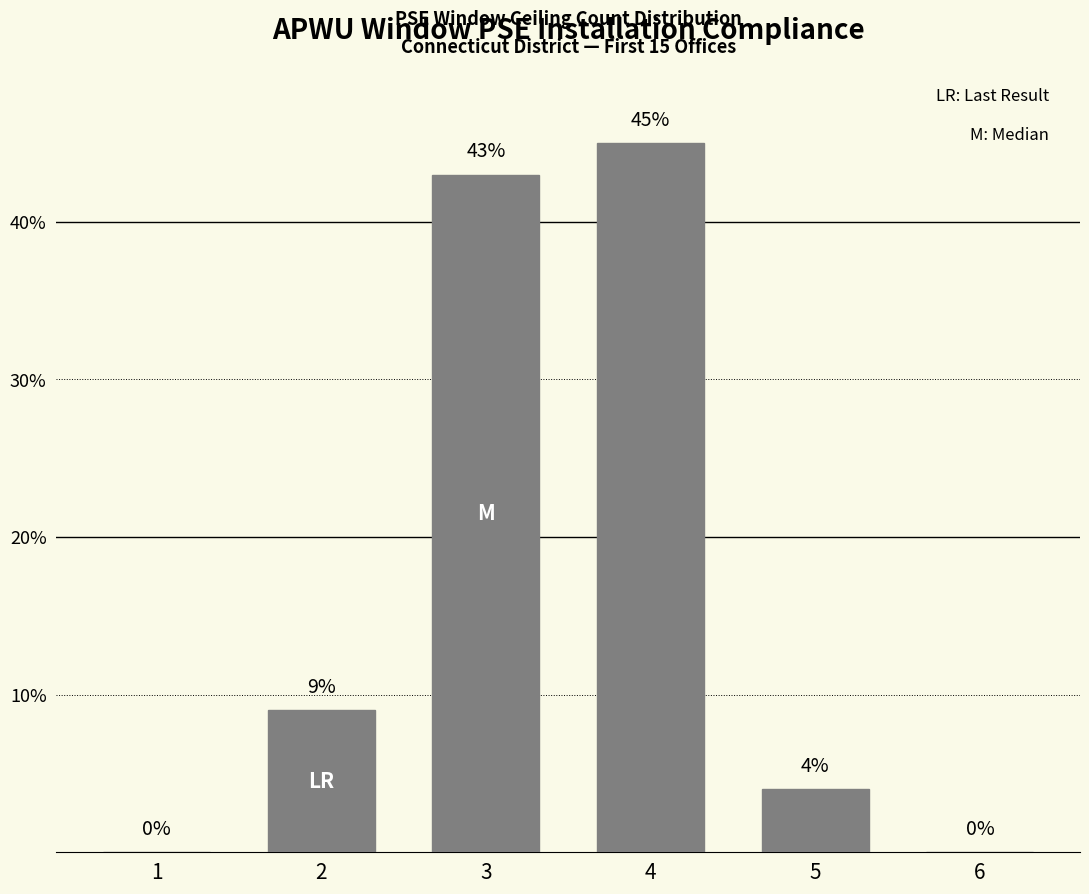

What is the maximum value shown in the chart?

45